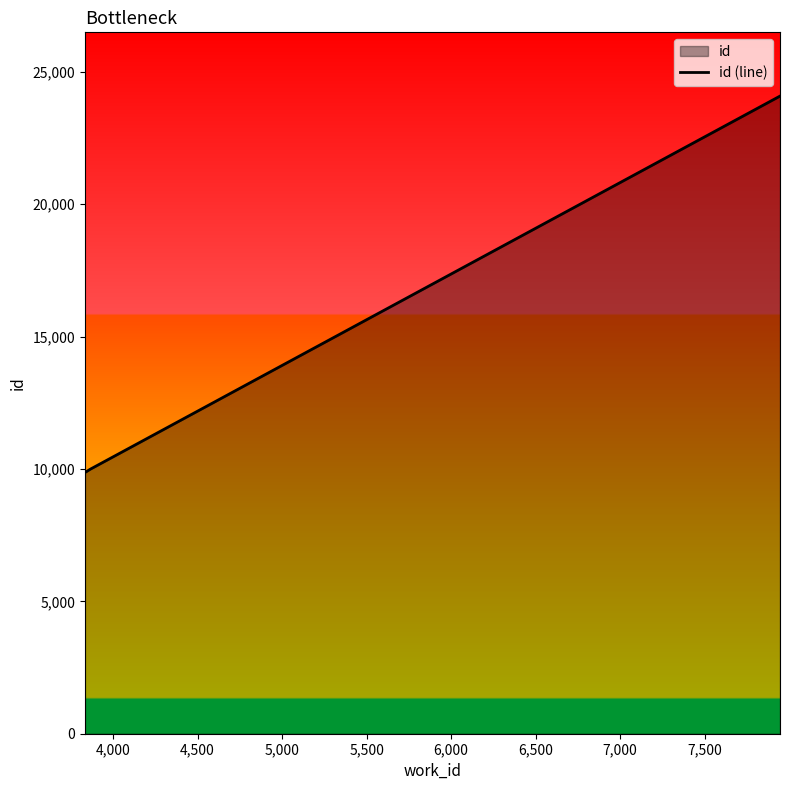

What is the average value?

14648